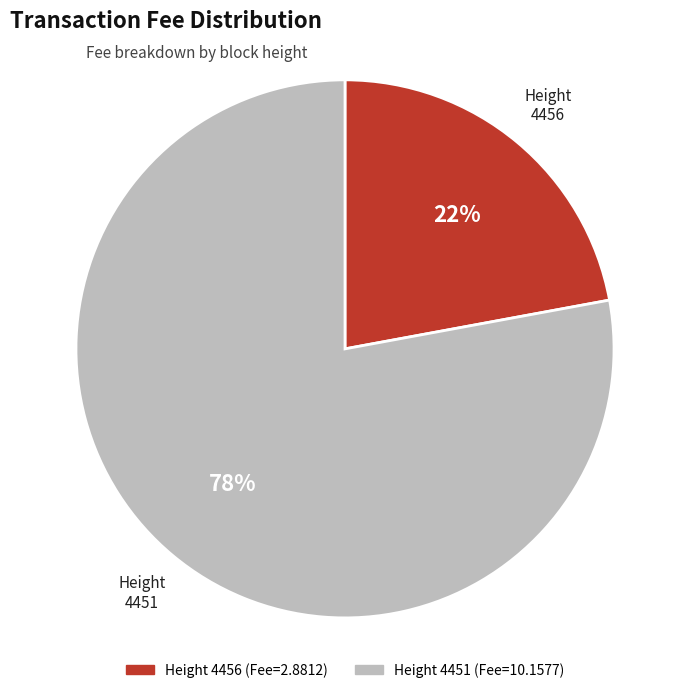

Count the number of slices in the pie.

2